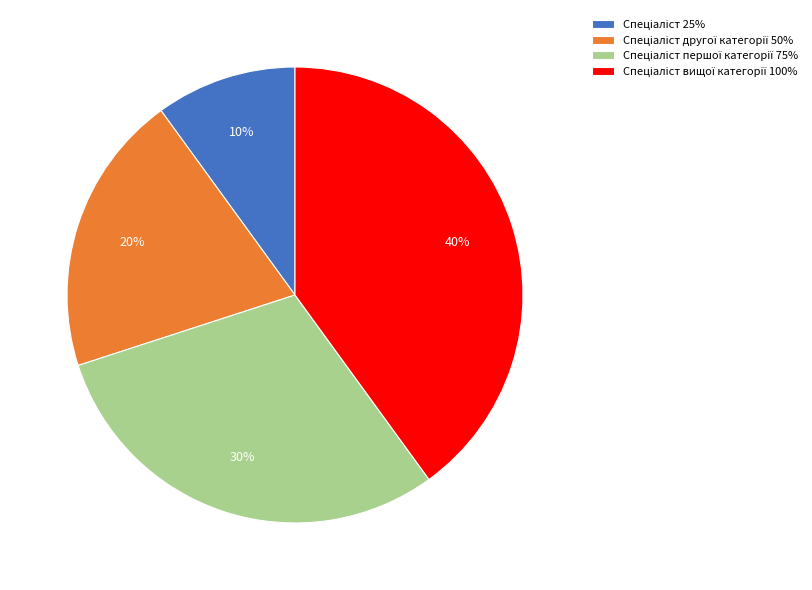

To the nearest percent, what is the average slice percentage?

25%